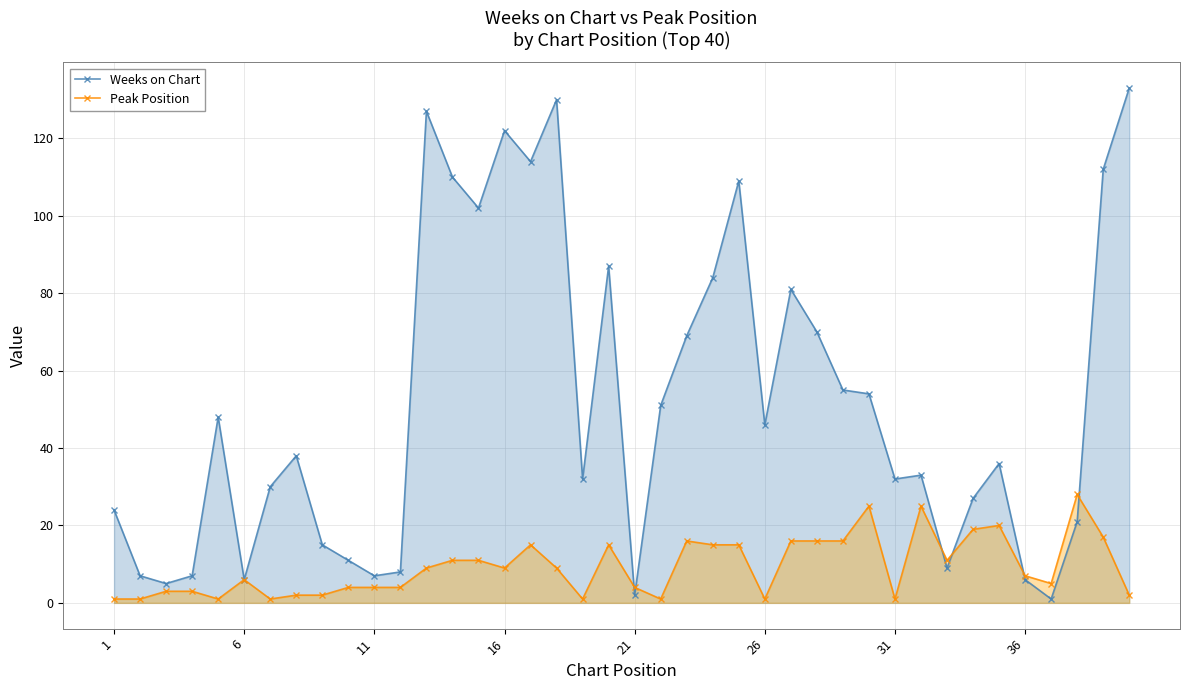

Reading left to right, what are all the values shown in this chart?

Weeks on Chart: 24	7	5	7	48	6	30	38	15	11	7	8	127	110	102	122	114	130	32	87	2	51	69	84	109	46	81	70	55	54	32	33	9	27	36	6	1	21	112	133
Peak Position: 1	1	3	3	1	6	1	2	2	4	4	4	9	11	11	9	15	9	1	15	4	1	16	15	15	1	16	16	16	25	1	25	11	19	20	7	5	28	17	2